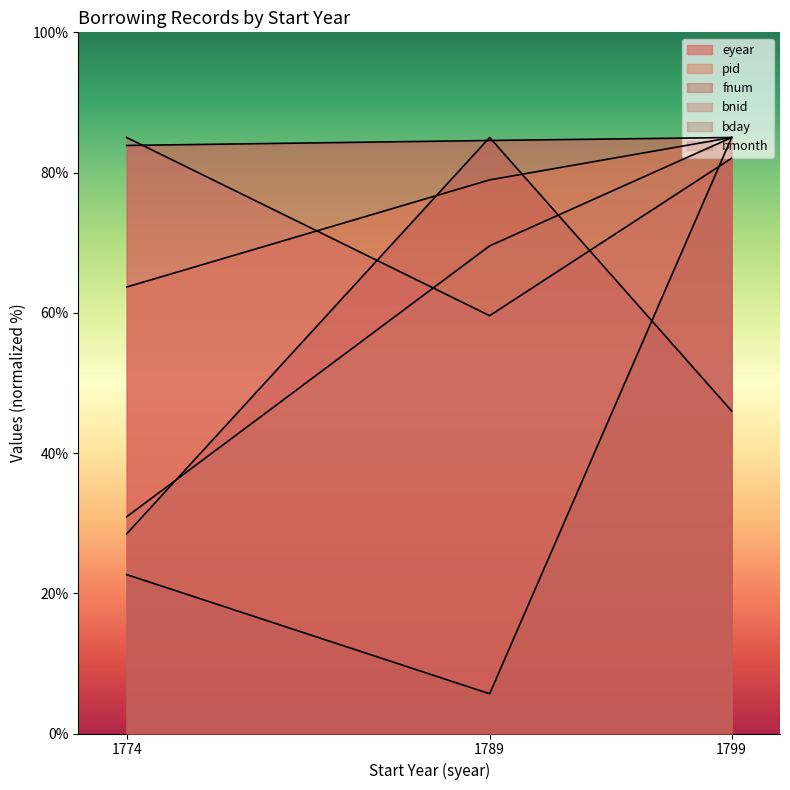

Rank the categories by pid value from lowest to highest.

1774, 1789, 1799